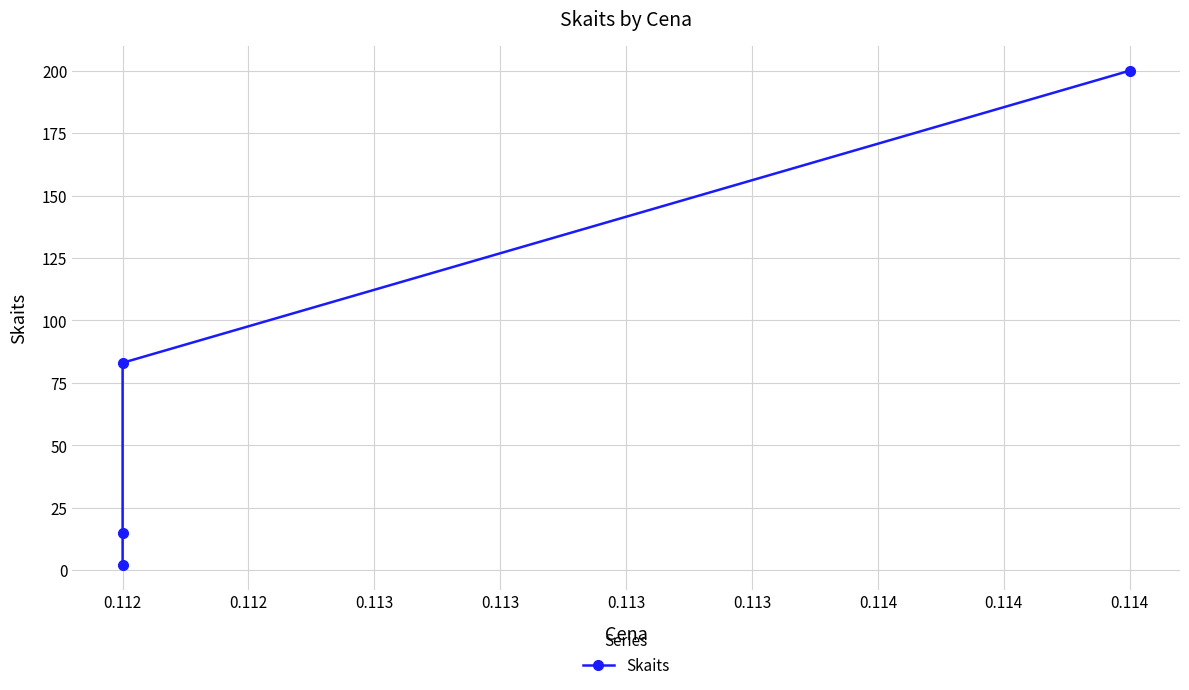

True or false: the data shows 34 at 0.112.

False